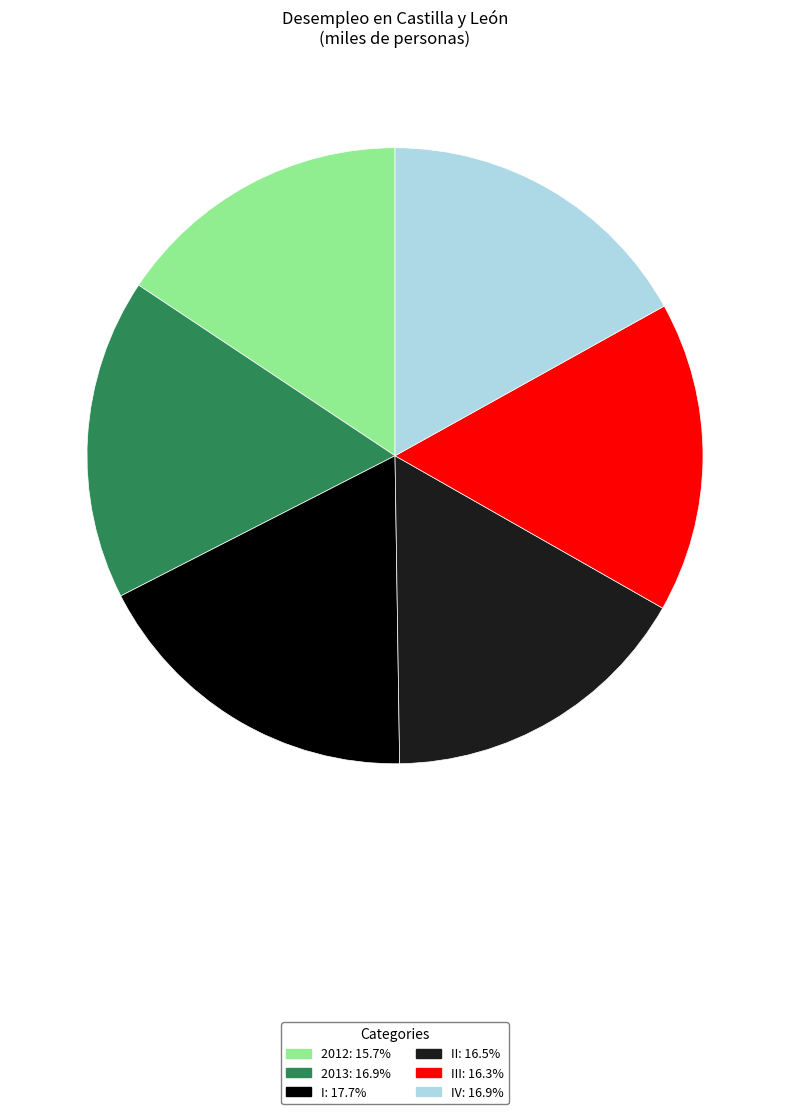

Count the number of slices in the pie.

6